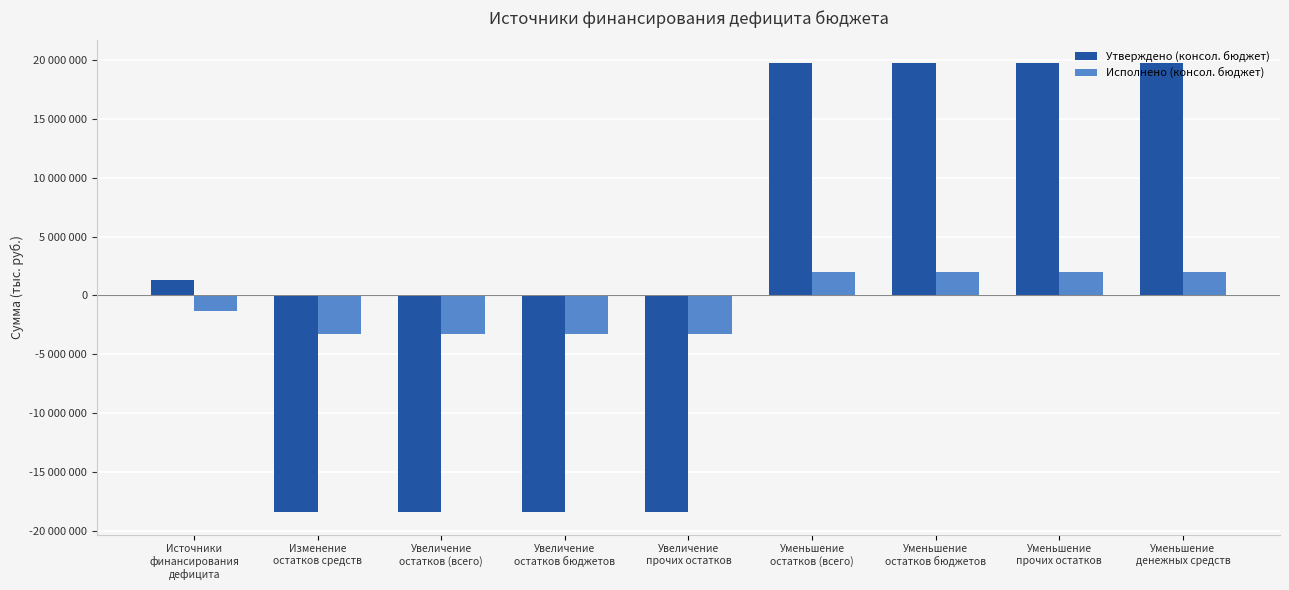

What is the sum of all Исполнено (консол. бюджет) values?

-6571121.3